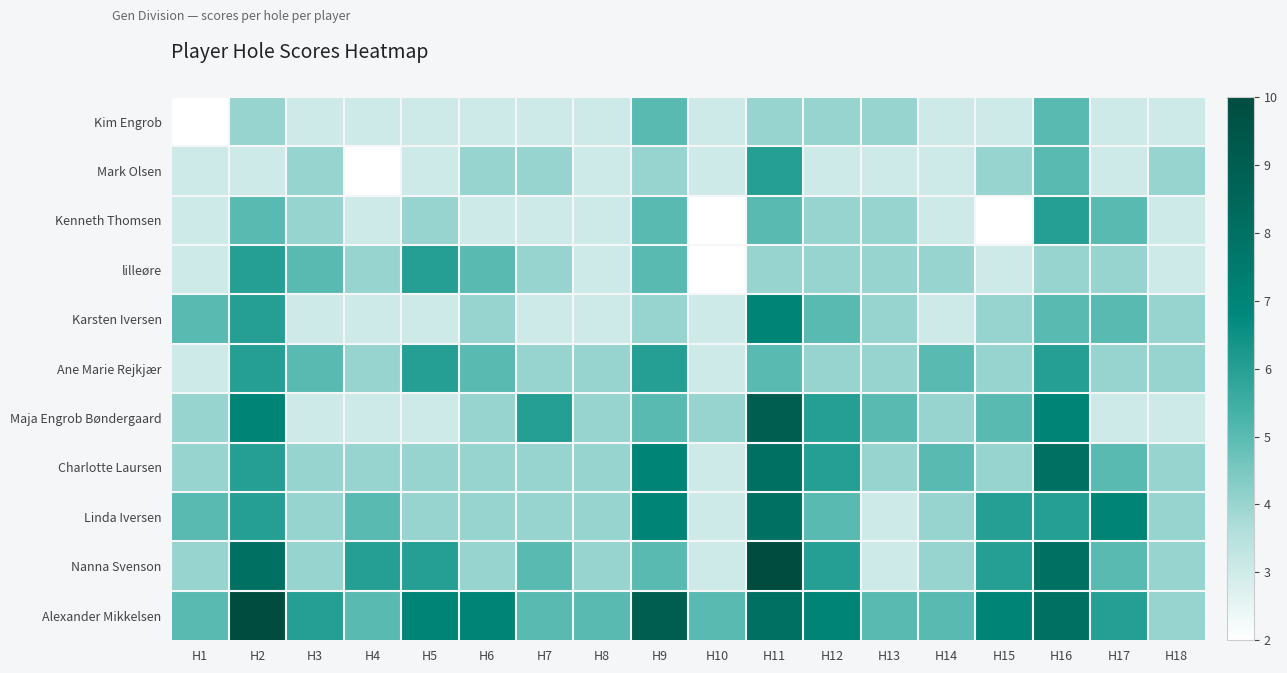

Which has a higher value, H5 or H10?

H5